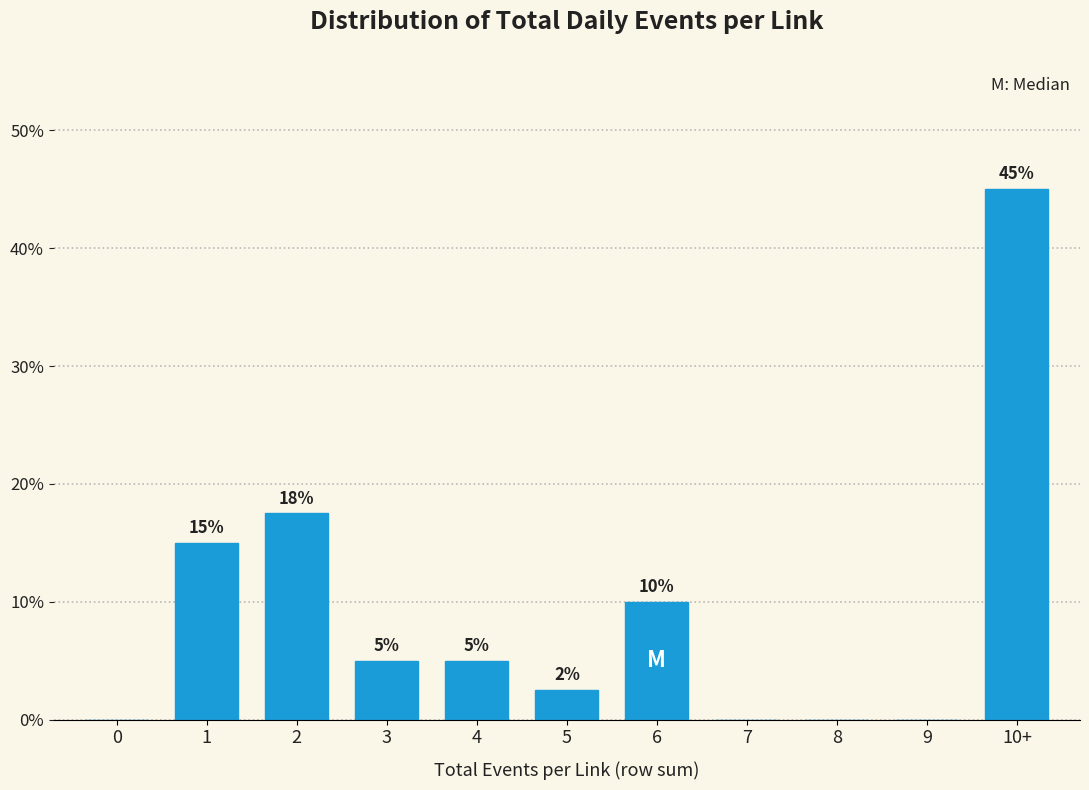

What value does the data have at 3?

5.0